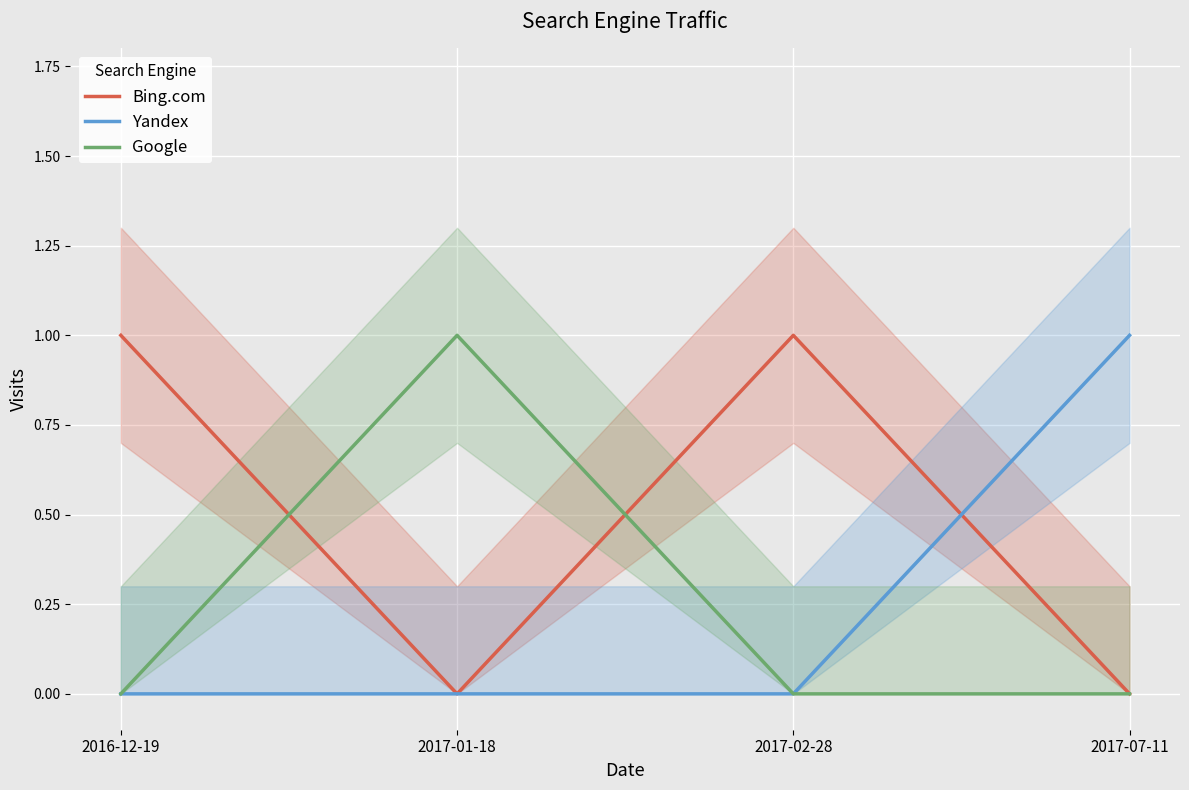

The value of Bing.com at 2017-07-11 is 0. True or false?

True